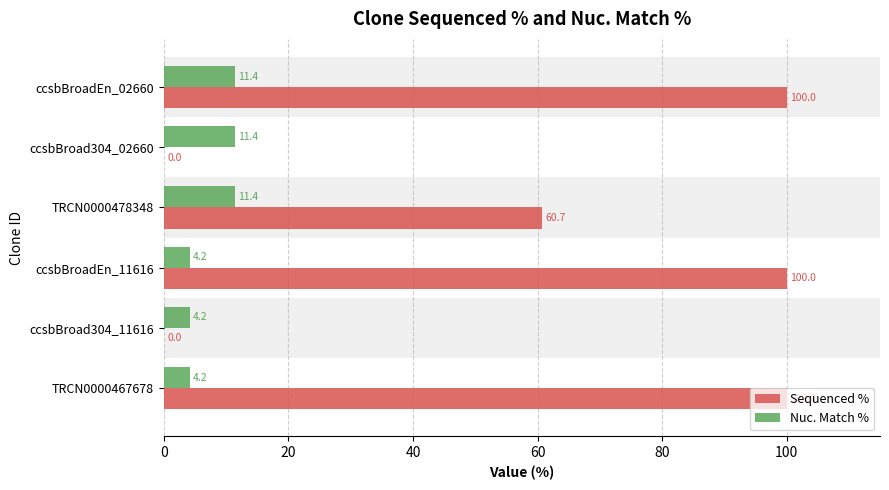

What is the average value of the Nuc. Match % series?

7.8